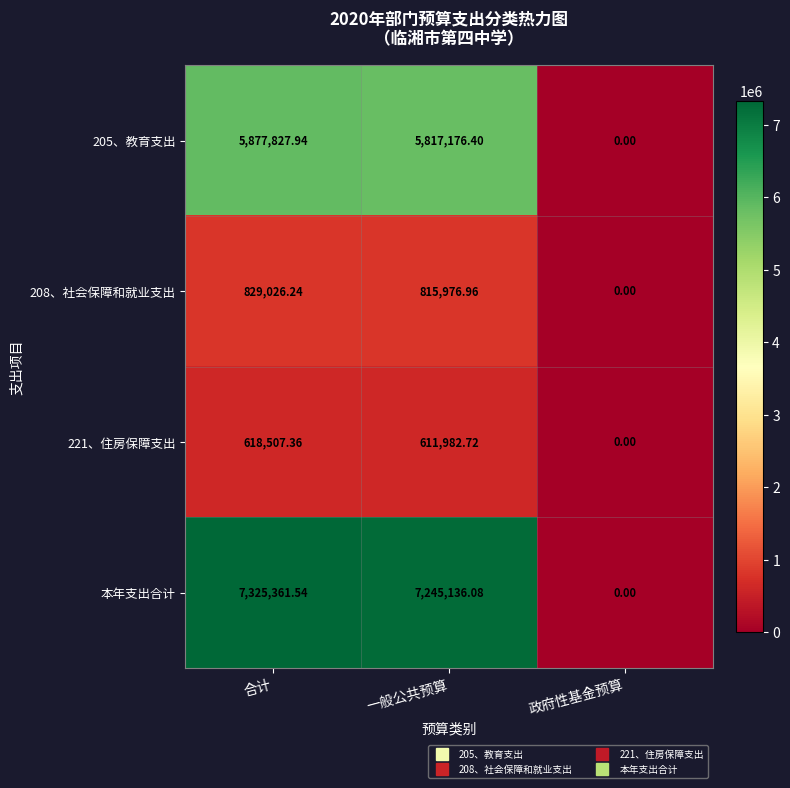

Which series has the widest spread of values?

本年支出合计